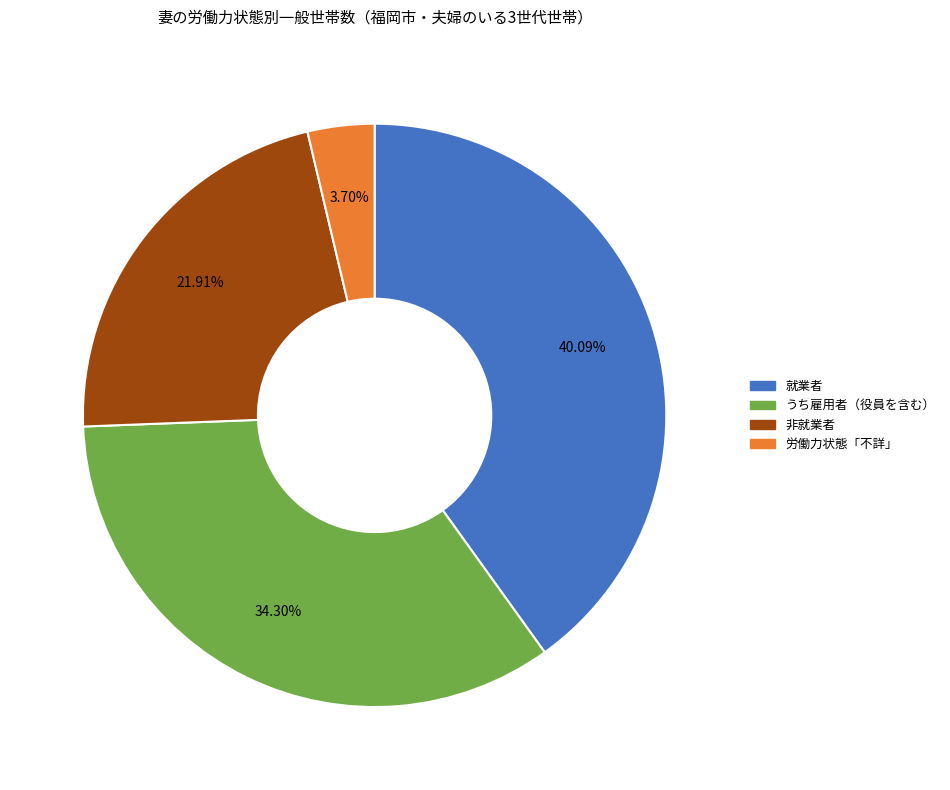

Between 就業者 and 非就業者, which is larger?

就業者